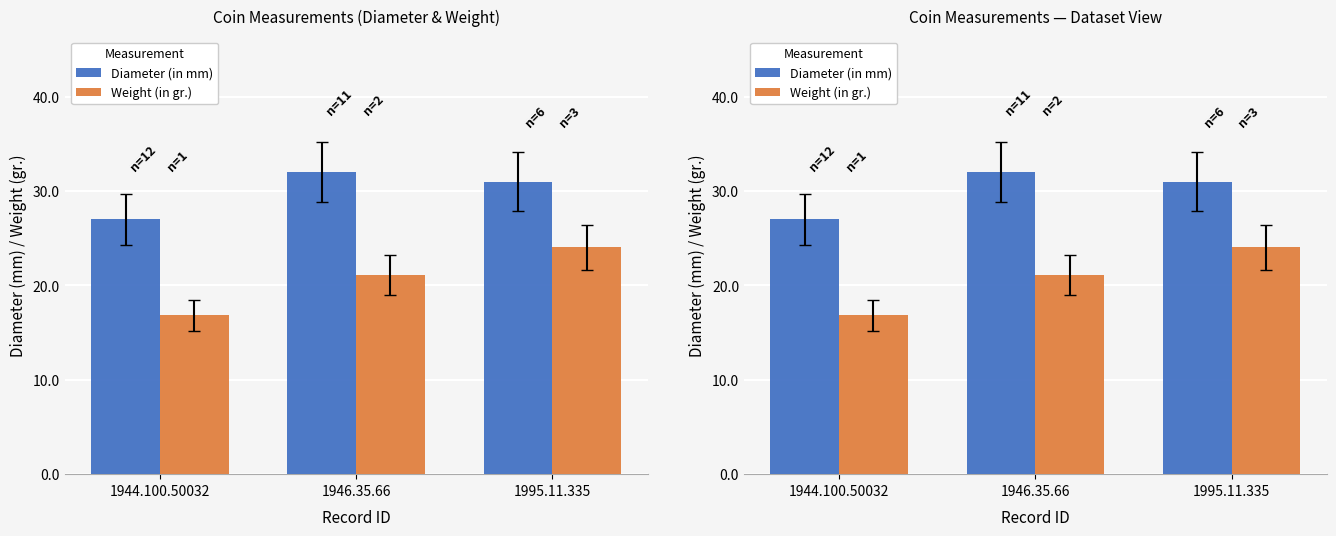

At which category is the sum across all series the highest?

1995.11.335